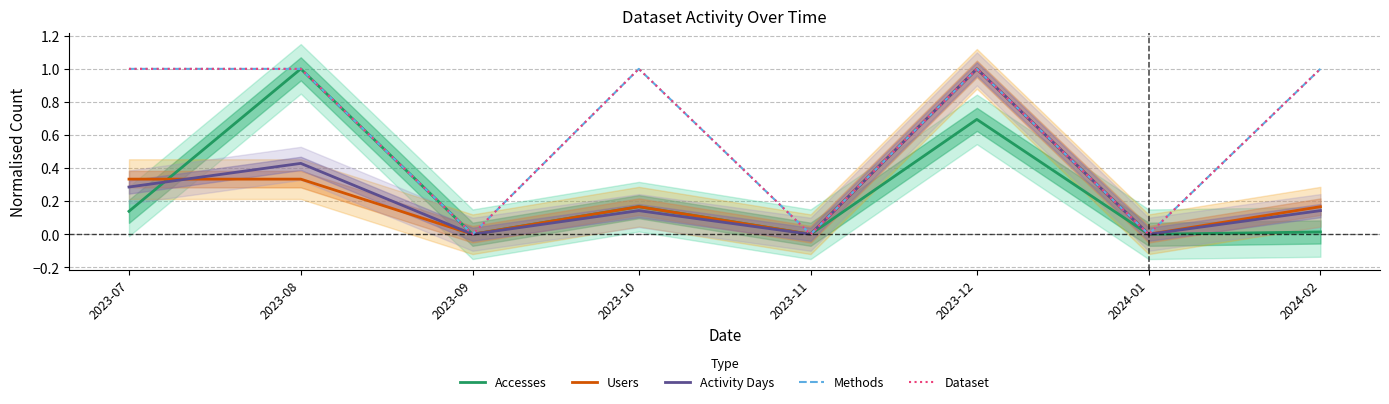

Reading left to right, transcribe all the data shown in this chart.

Accesses: 0.1	1.0	0.0	0.2	0.0	0.7	0.0	0.0
Users: 0.3	0.3	0.0	0.2	0.0	1.0	0.0	0.2
Activity Days: 0.3	0.4	0.0	0.1	0.0	1.0	0.0	0.1
Methods: 1.0	1.0	0.0	1.0	0.0	1.0	0.0	1.0
Dataset: 1.0	1.0	0.0	1.0	0.0	1.0	0.0	1.0